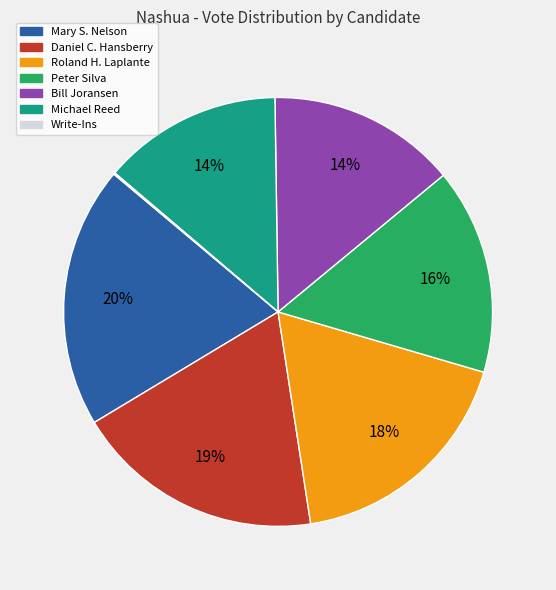

What is the ratio of the value at Michael Reed to the value at Peter Silva?

0.9